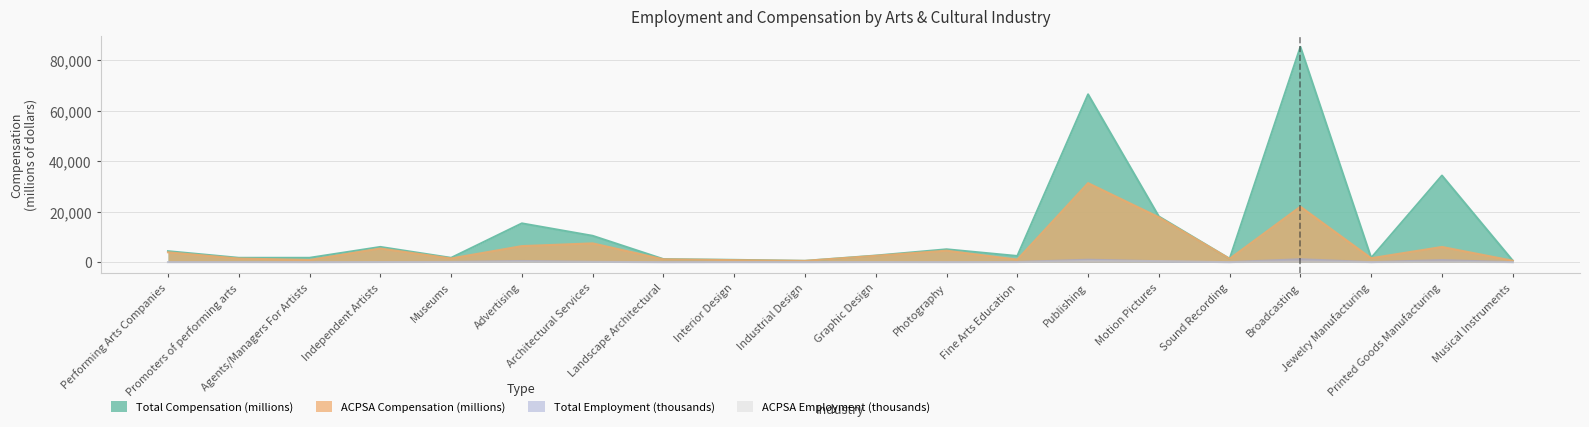

At how many categories does at least one series exceed 246?

20